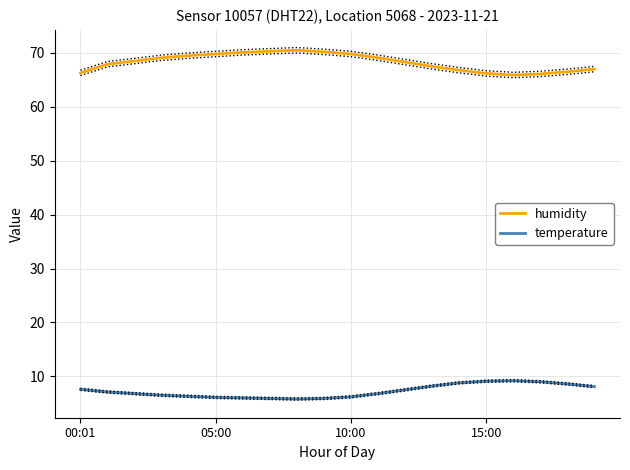

What is the difference between the second highest and second lowest values in the humidity series?

4.2